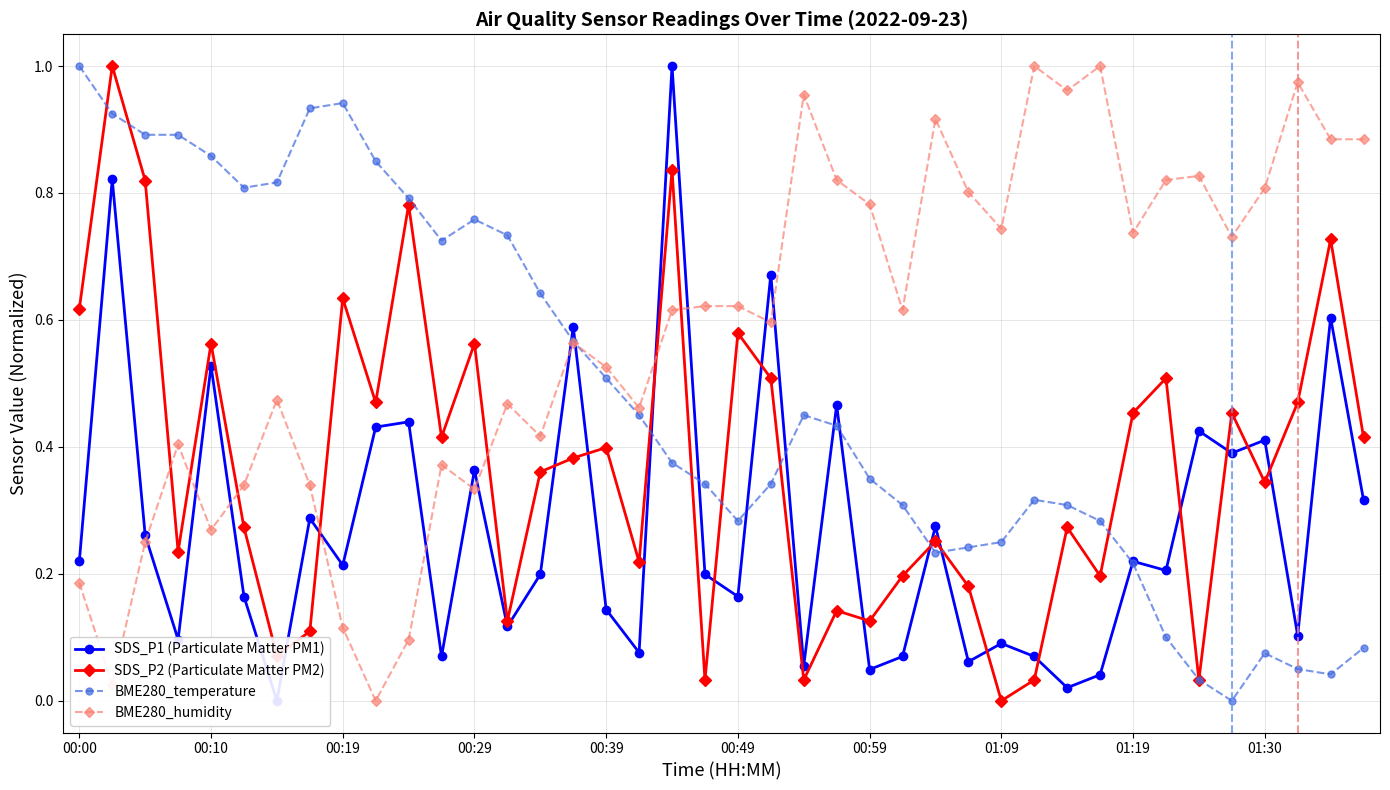

True or false: SDS_P2 (Particulate Matter PM2) has more than 1 points higher than both neighbors.

True